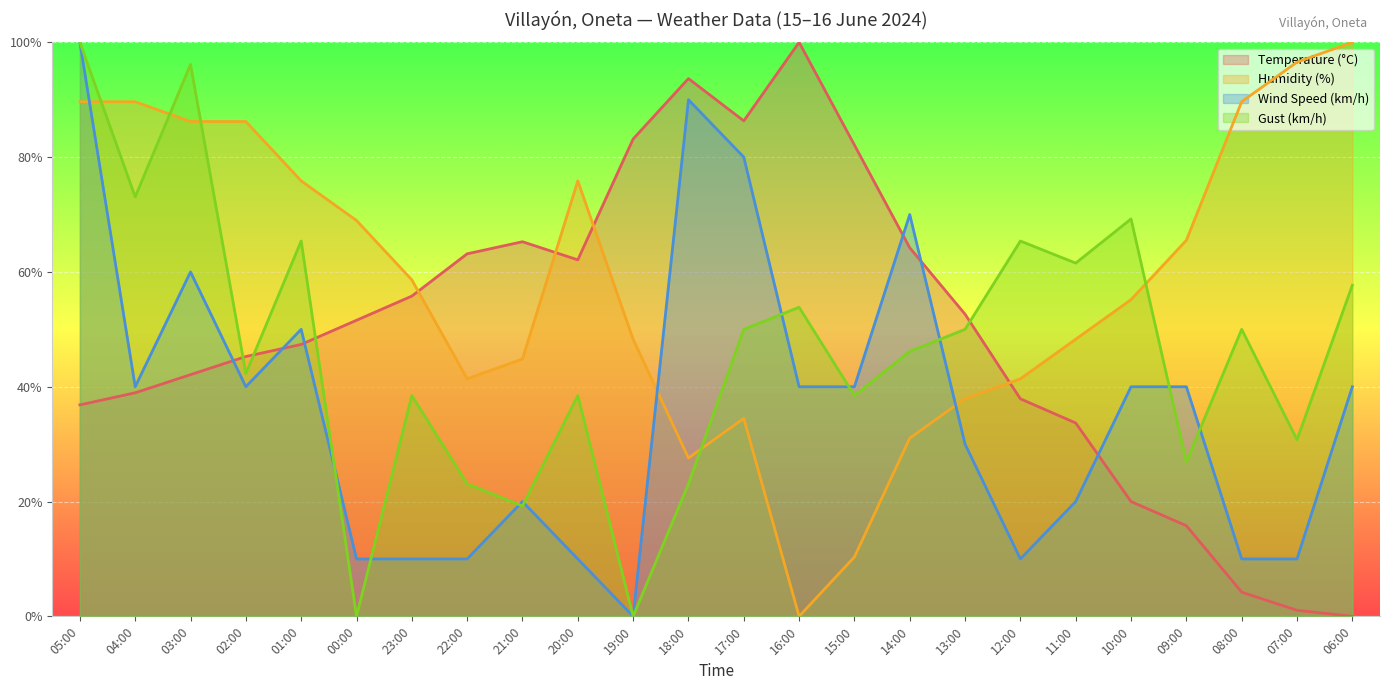

True or false: Gust (km/h) has a value of 32.3 at 22:00.

False